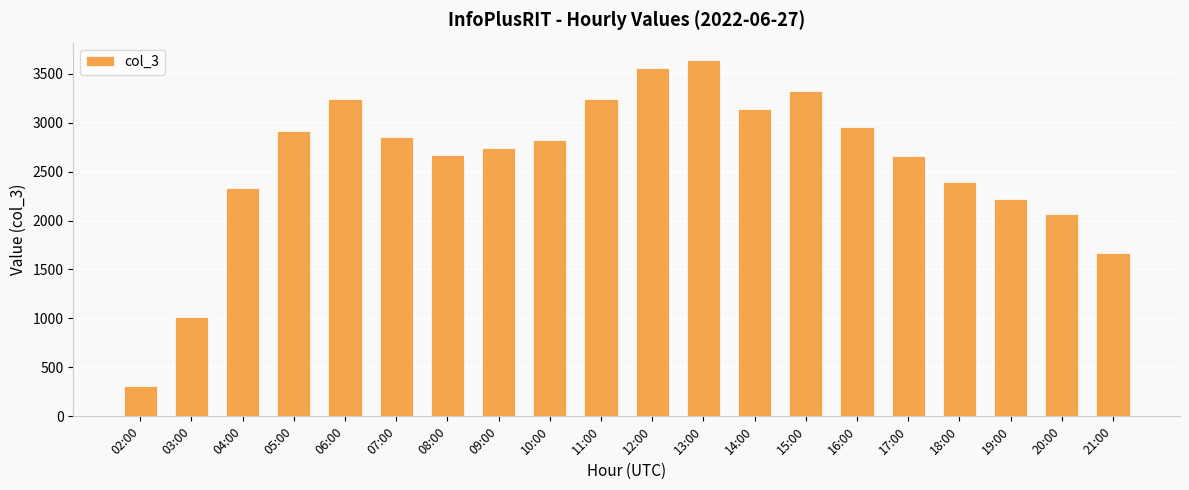

At which label is the value closest to 1972?

20:00